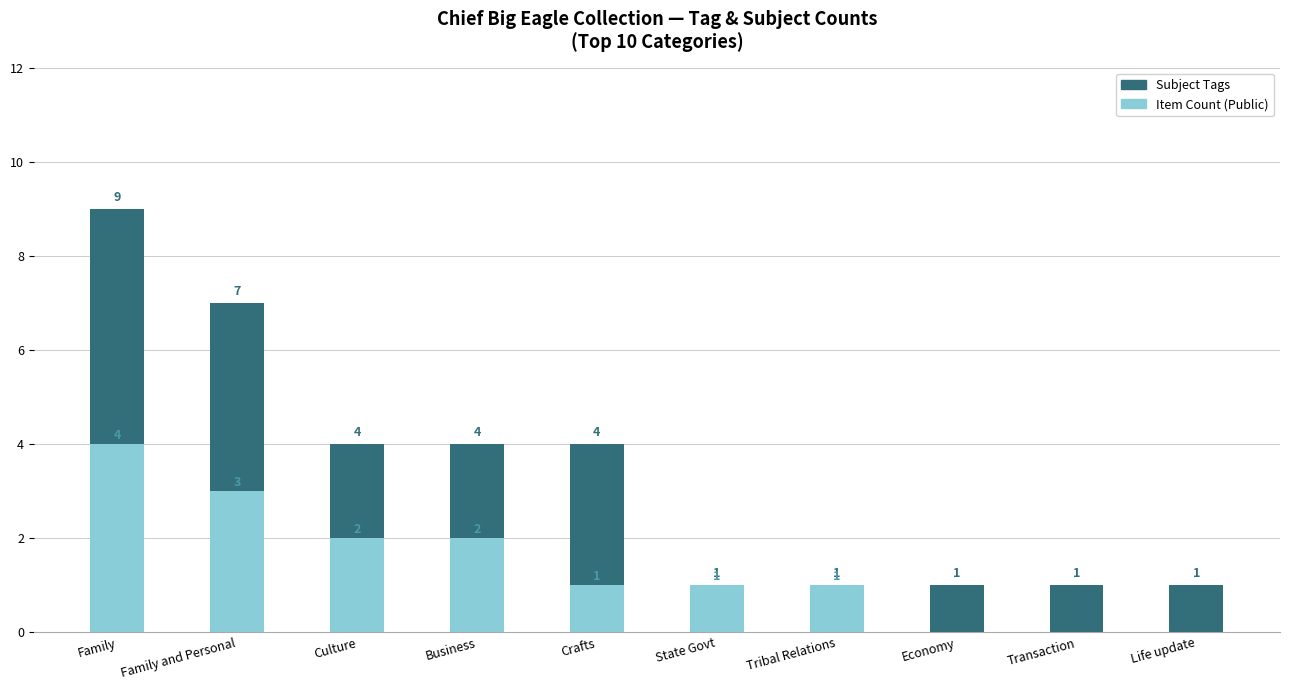

How many values in the Item Count (Public) series are below 1?

3